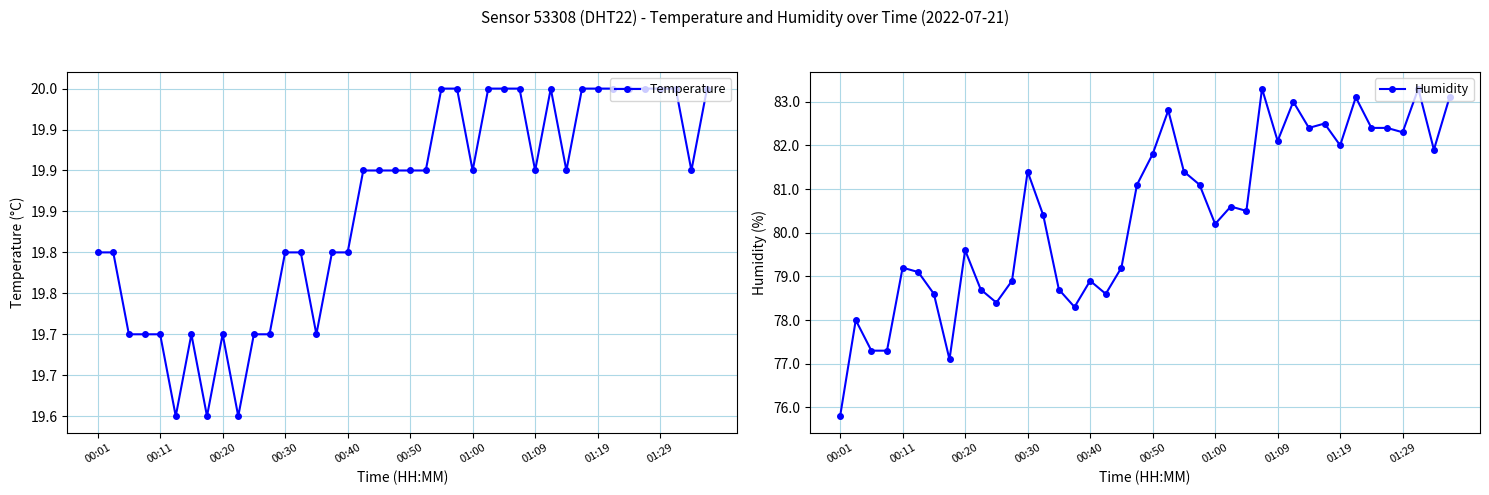

True or false: Temperature and Humidity cross at least once.

False